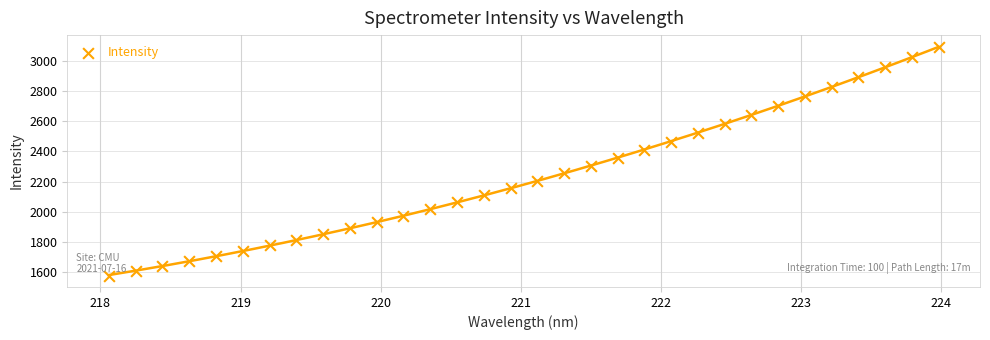

What is the range of Y values (max minus min)?

1515.9